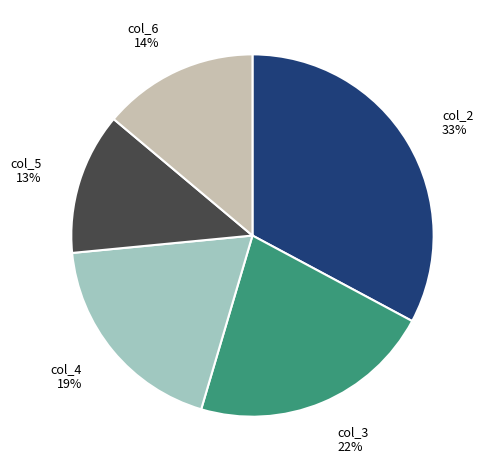

Is there a majority slice in this chart?

No